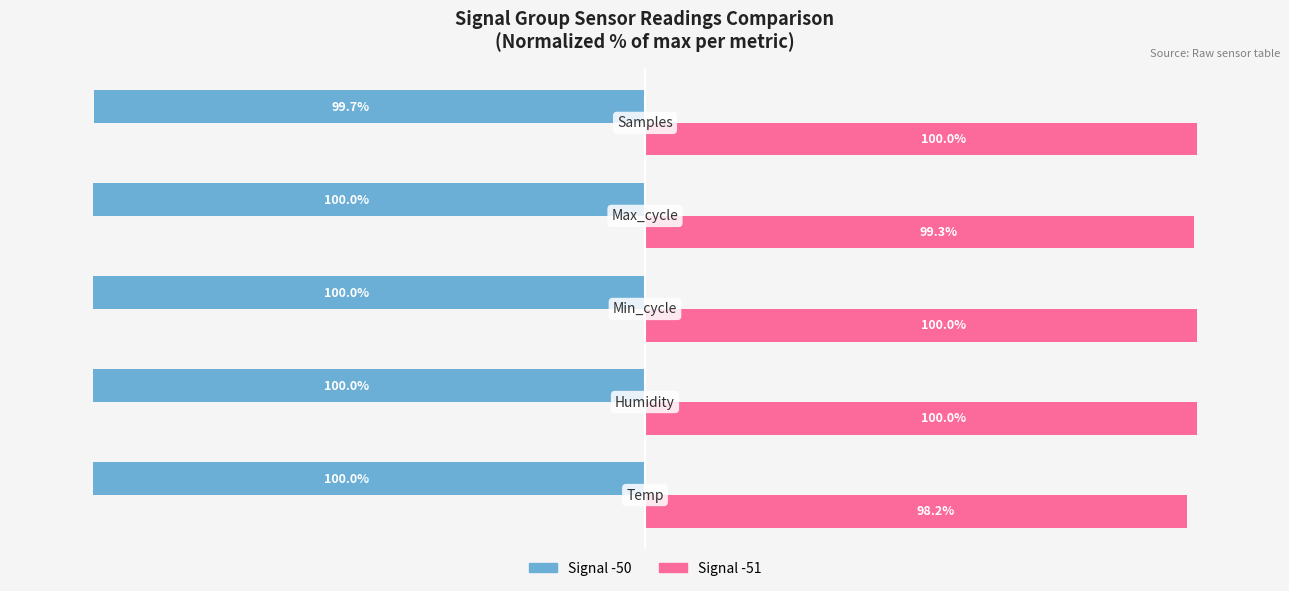

Rank the series by their average value, from highest to lowest.

Signal -51, Signal -50